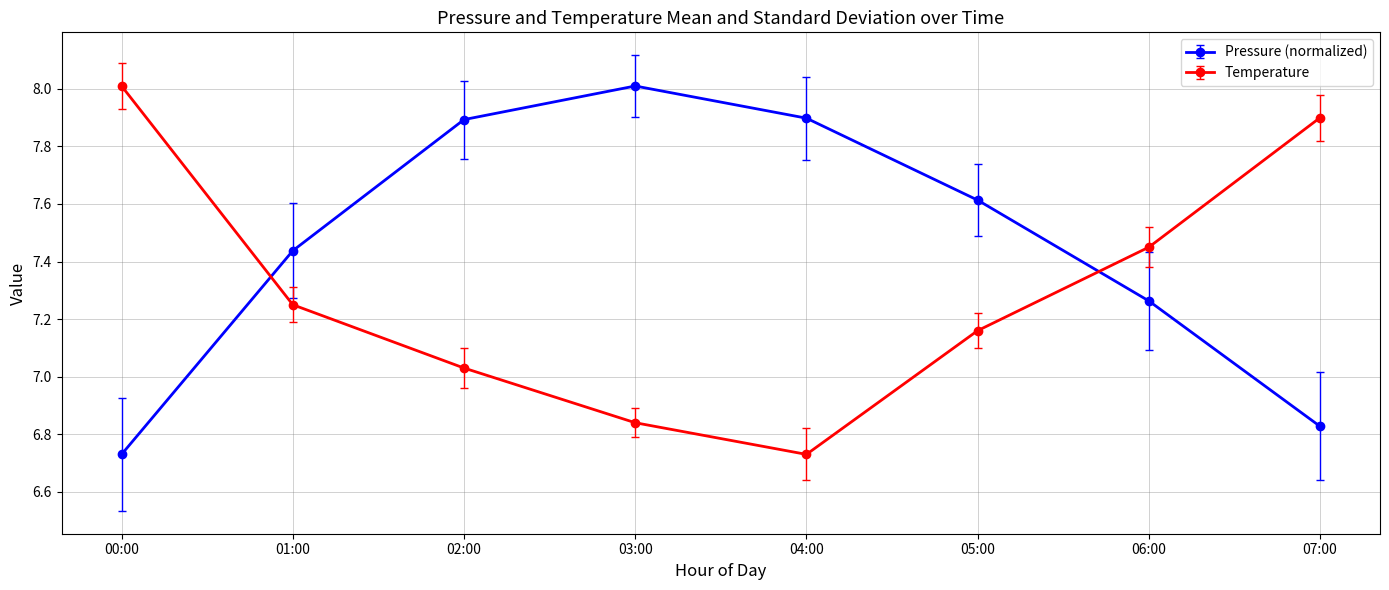

What is the difference between the maximum and minimum values in the Pressure (normalized) series?

1.3